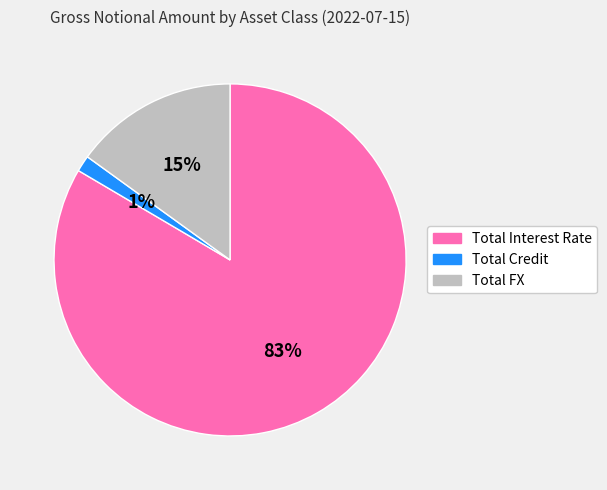

To the nearest percent, what is the difference between the Total Credit and Total FX slice percentages?

14%